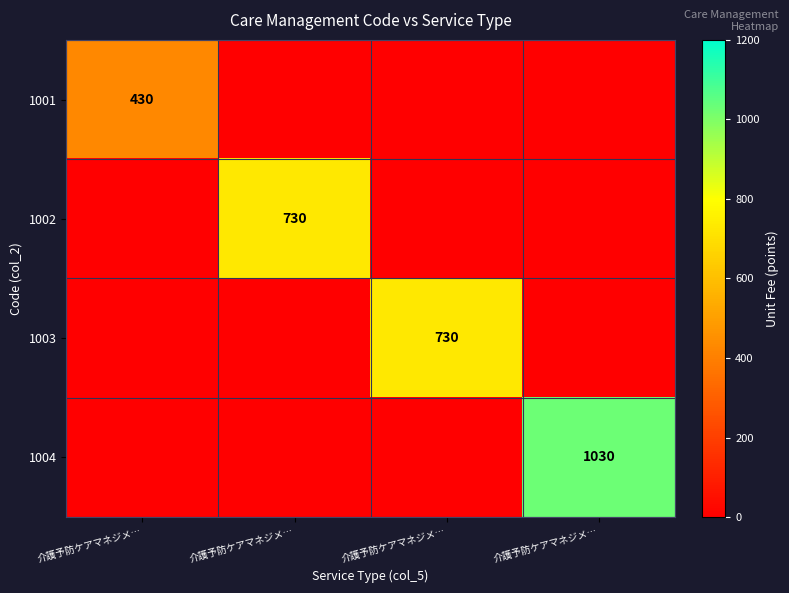

Count the number of data series in this chart.

4